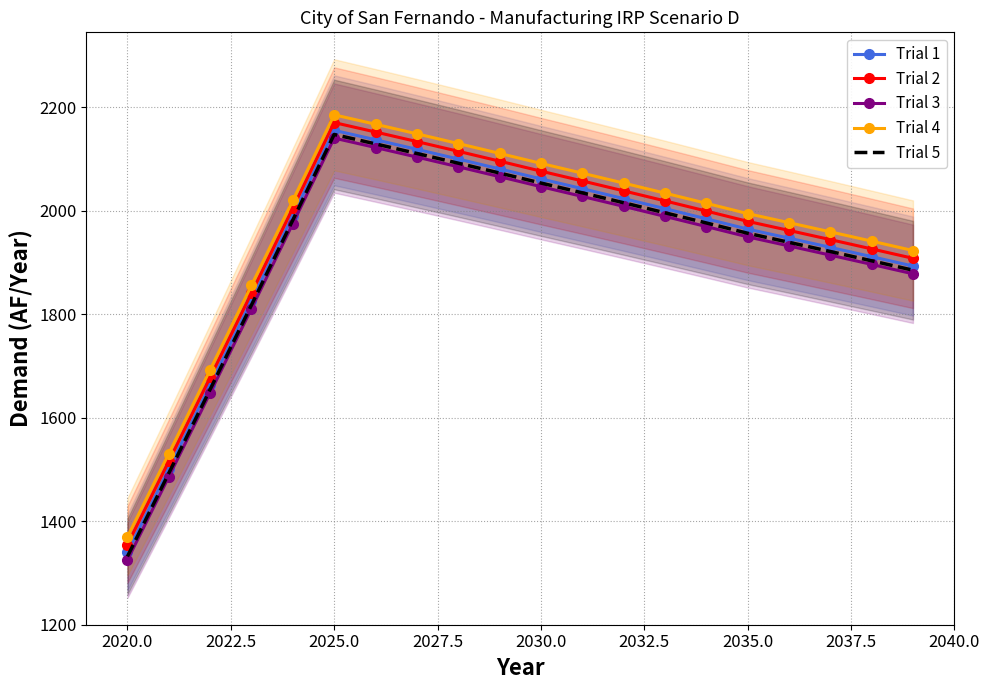

Is it true that Trial 2 equals 2798.0 at 2035.0?

False